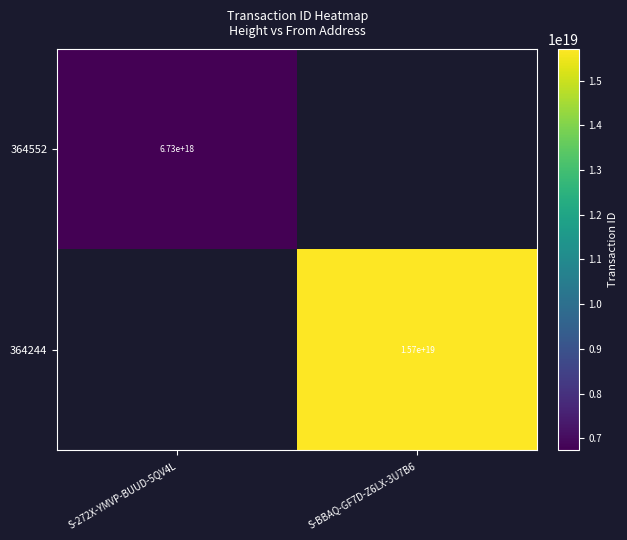

True or false: 364552 has a value of 2389766681946691072 at S-272X-YMVP-BUUD-5QV4L.

False